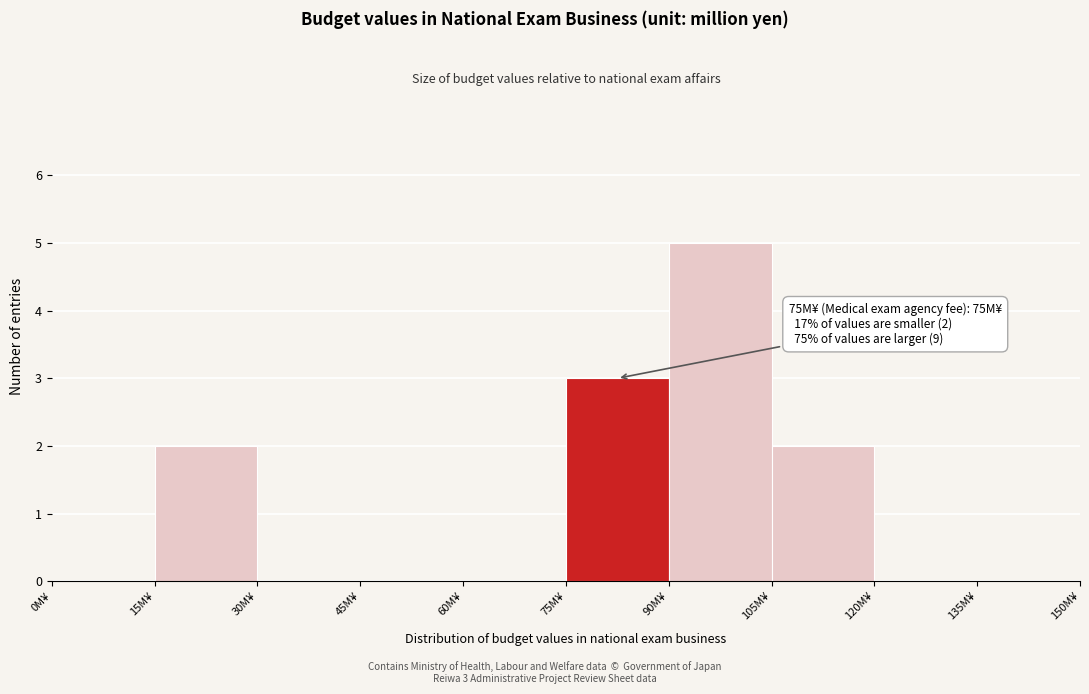

Which range on the x-axis has the tallest bar?

90 to 105